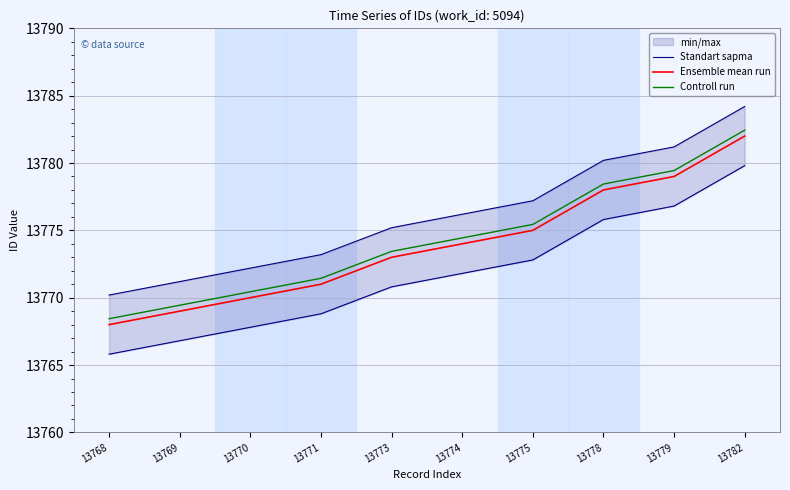

What is the sum of the Controll run values at 13775 and 13774?

27549.9